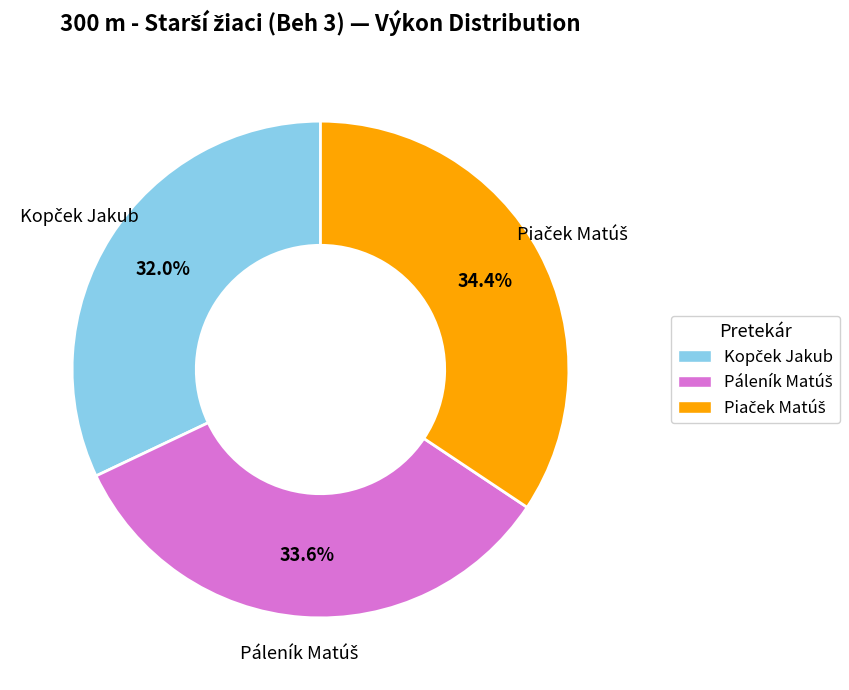

Does any single category account for the majority?

No